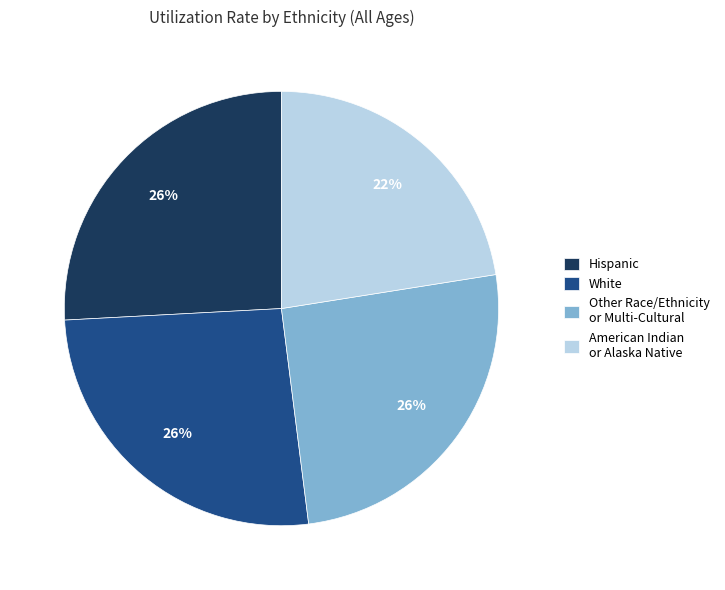

Count the number of slices in the pie.

4